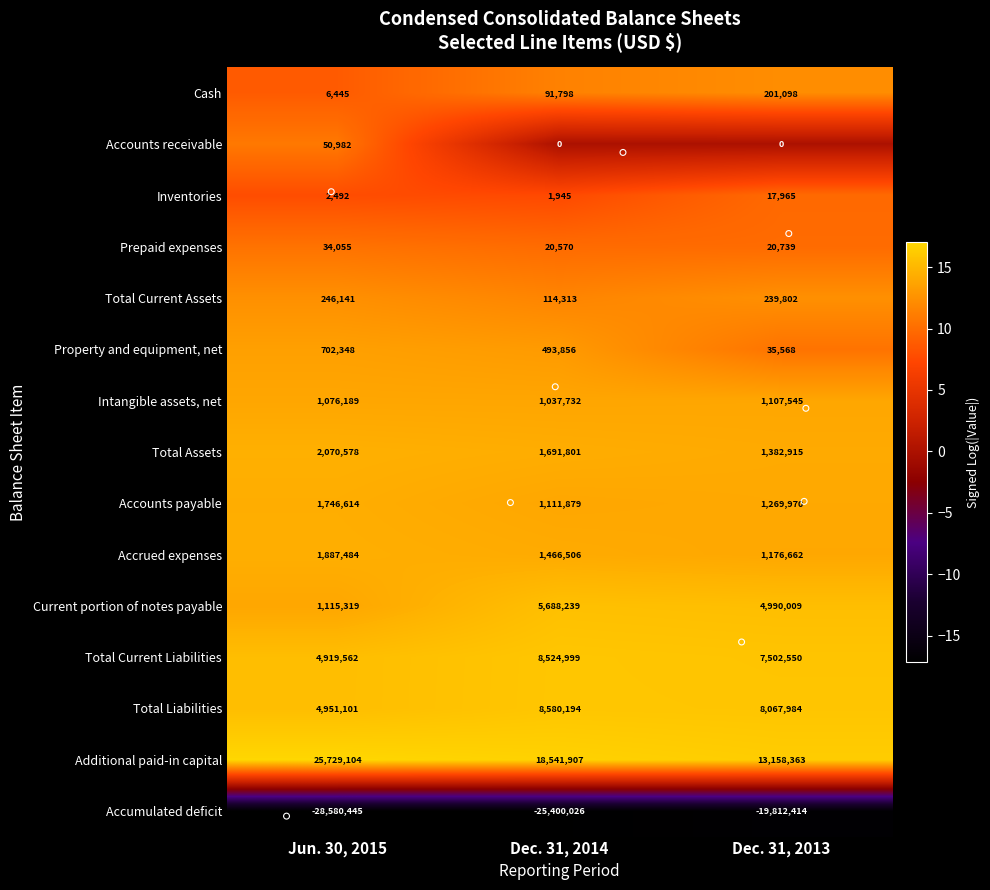

Which label corresponds to the smallest value in the chart?

Jun. 30, 2015